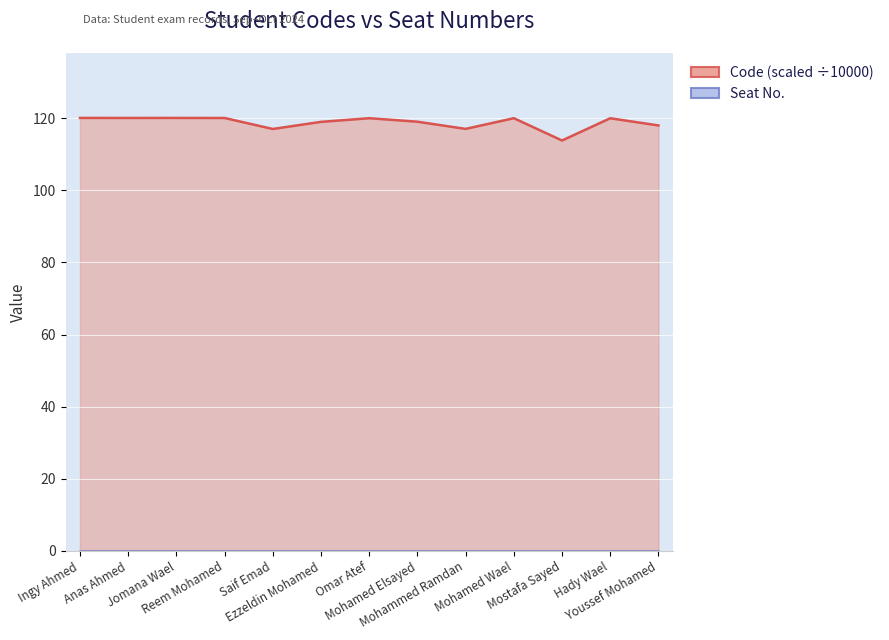

What is the minimum value shown in the chart?

113.8